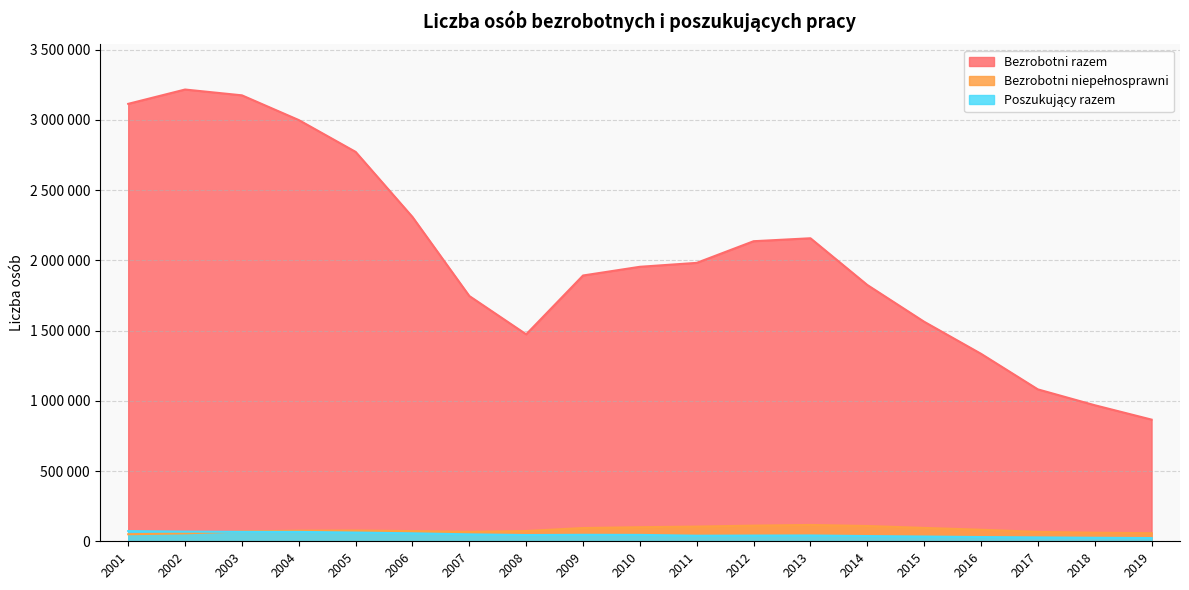

Which series has the widest spread of values?

Bezrobotni razem